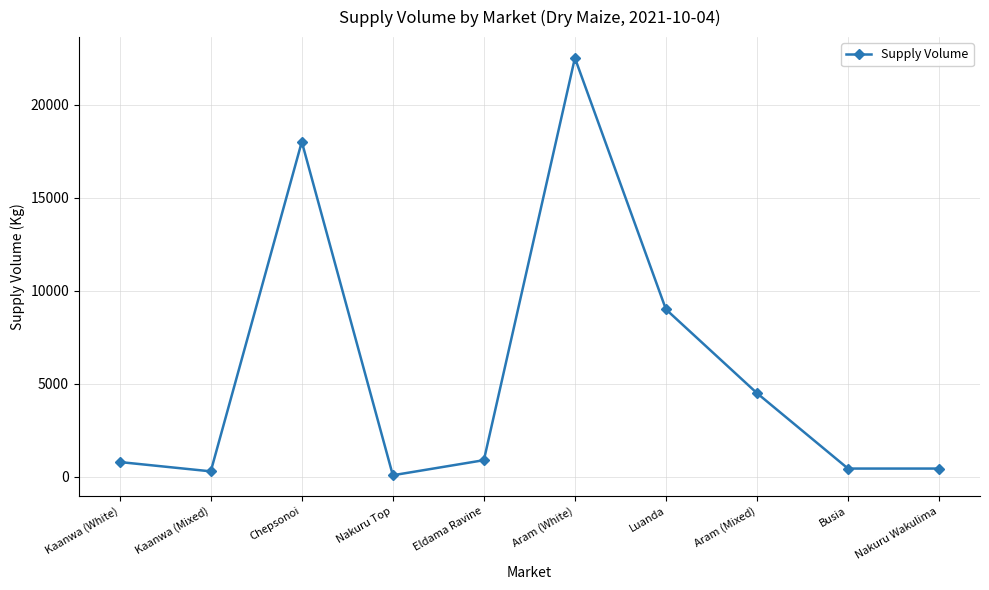

At which category does the data reach its first local valley?

Kaanwa (Mixed)